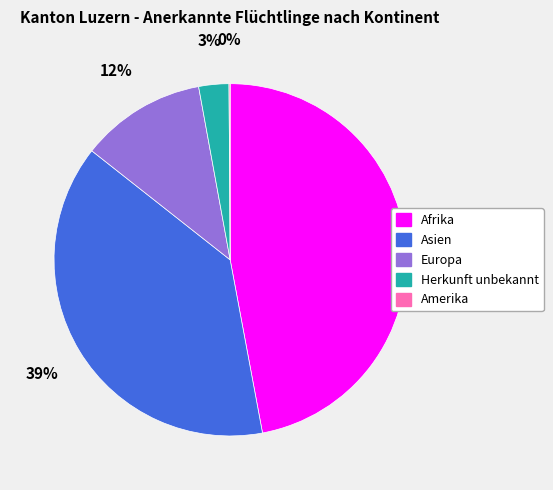

To the nearest percent, what is the difference between the largest and smallest slice percentages?

47%